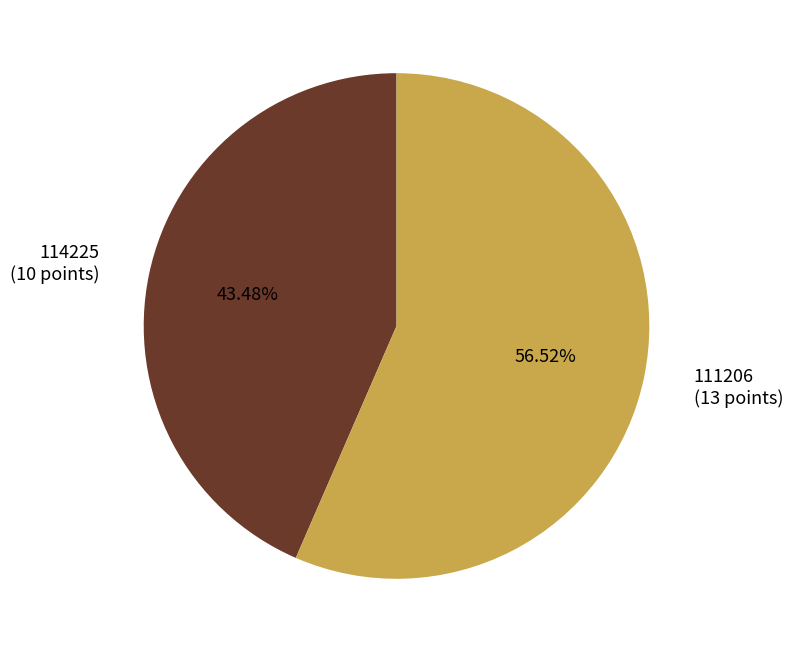

How many slices are in this pie chart?

2